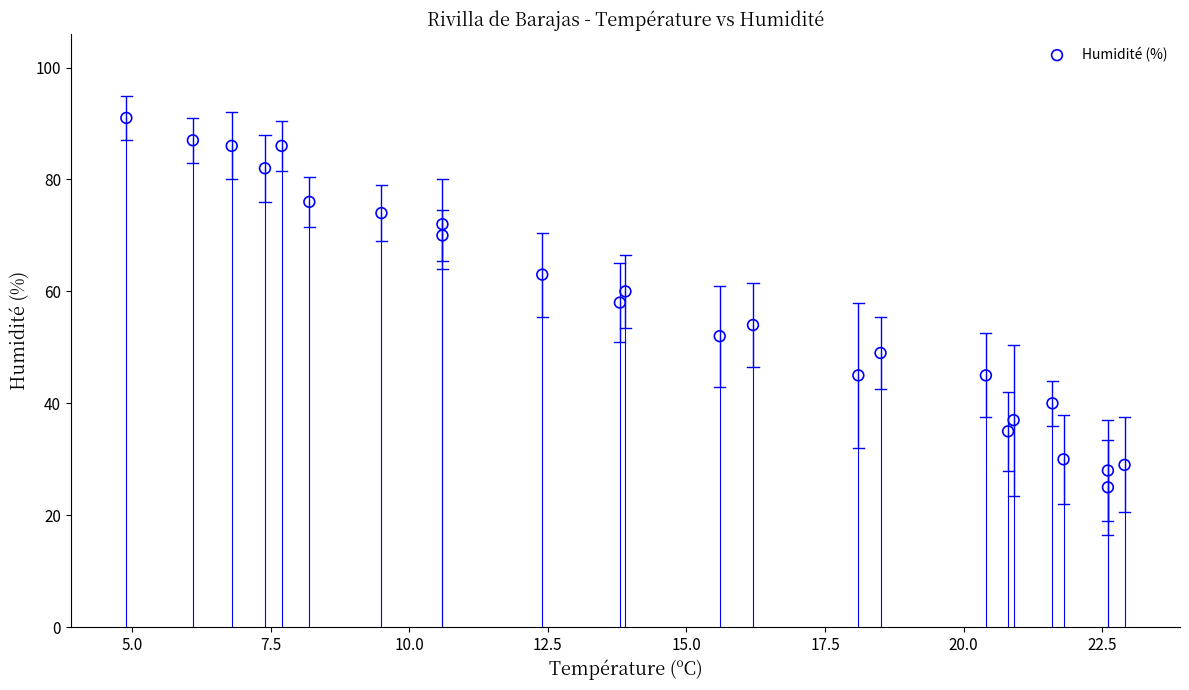

What is the range of Y values (max minus min)?

66